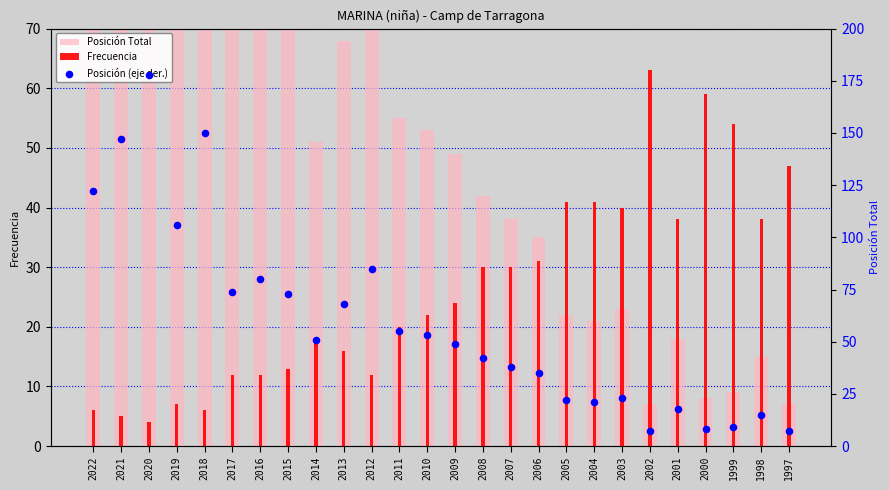

Which series has the widest spread of Y values?

Posición Total